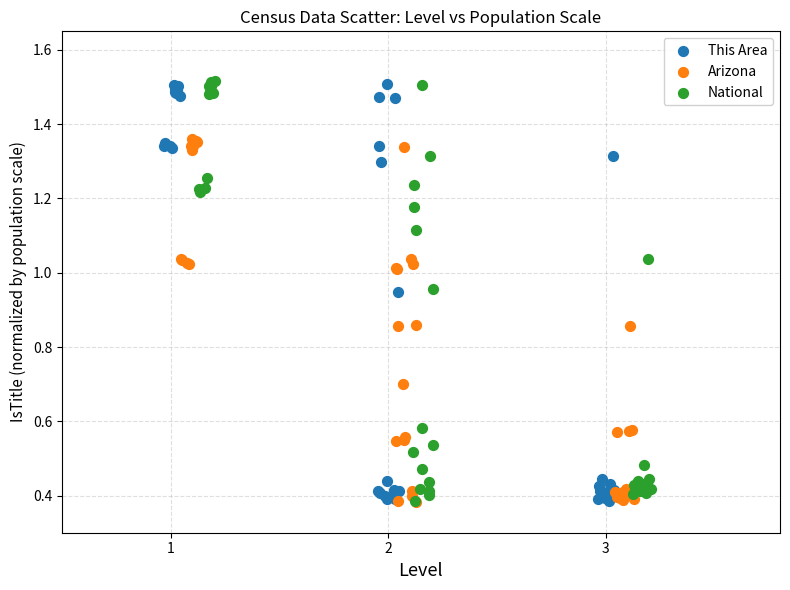

What are all the series names shown in the legend?

This Area, Arizona, National